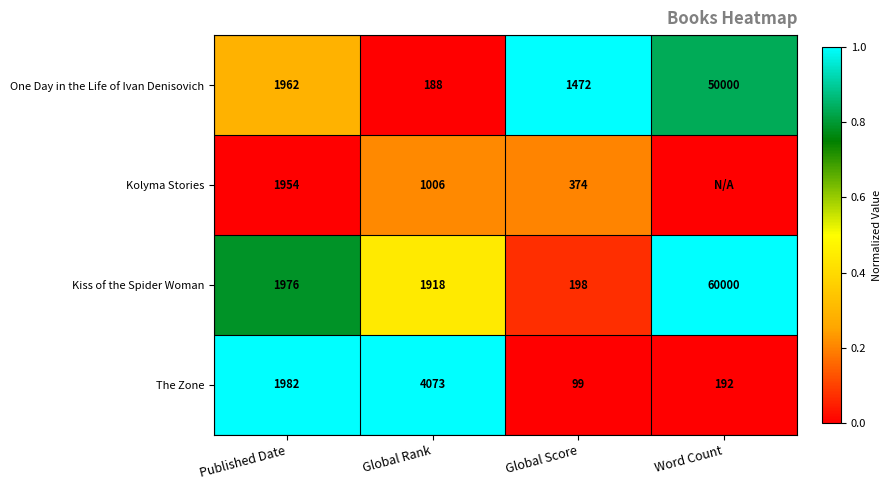

Is the value of One Day in the Life of Ivan Denisovich at Word Count greater than the value of The Zone at Word Count?

Yes